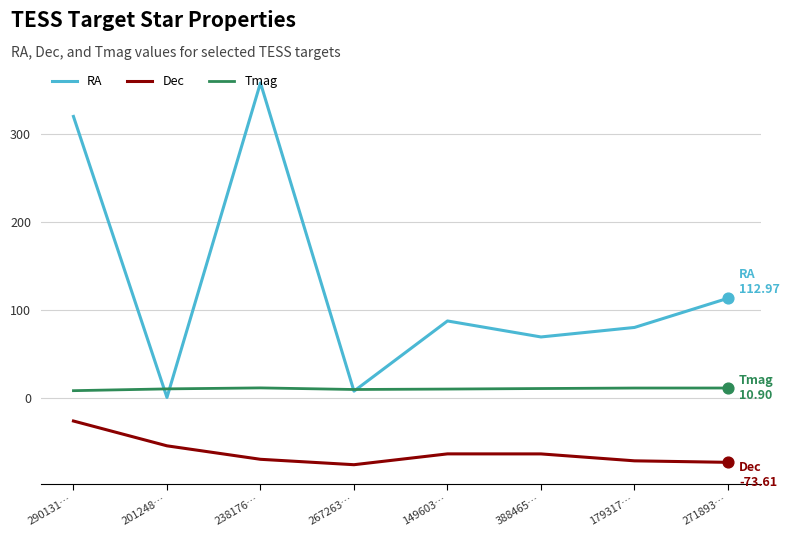

Which series has the largest total across all categories?

RA